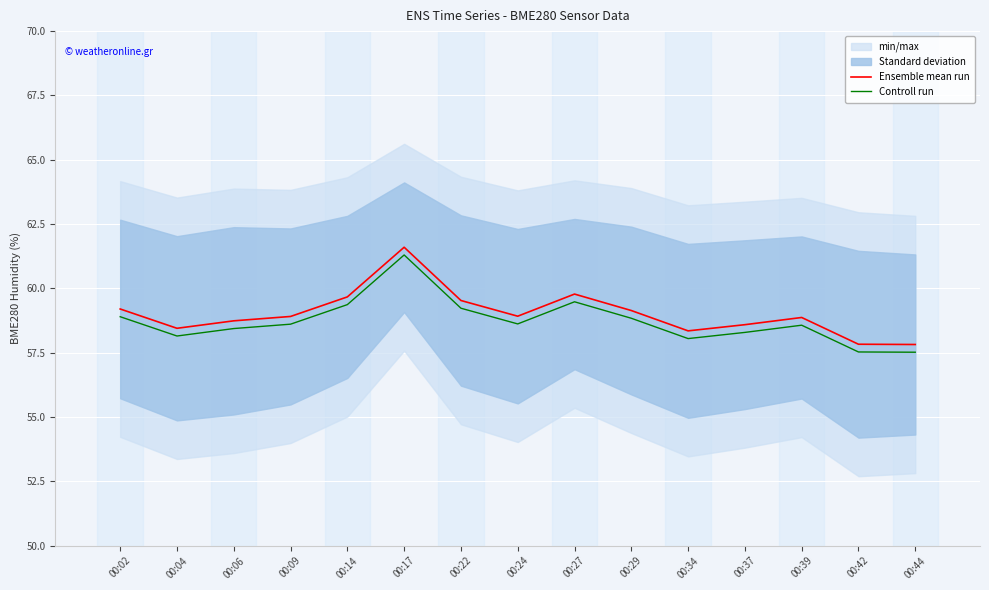

Between 00:34 and 00:37, which series saw the biggest shift?

Ensemble mean run